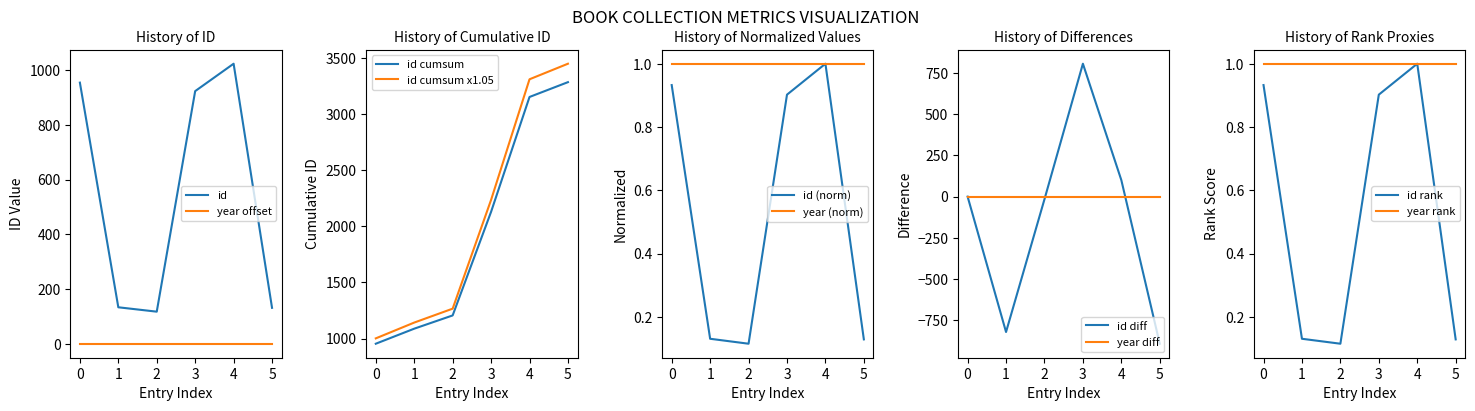

Is it true that year (norm) equals 1.4 at 4?

False